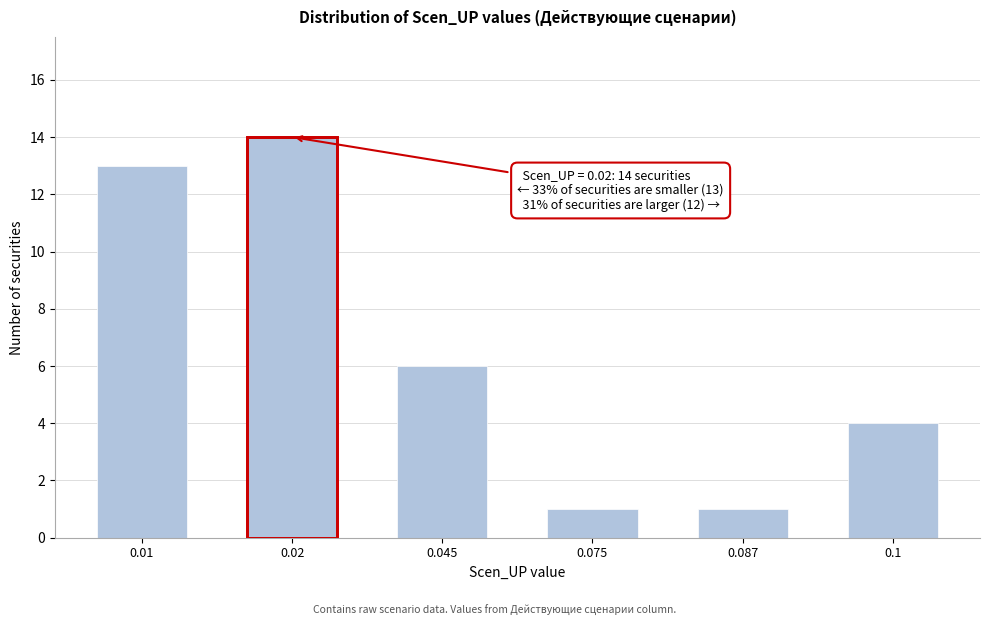

Reading left to right, extract all data points from this chart.

13	14	6	1	1	4